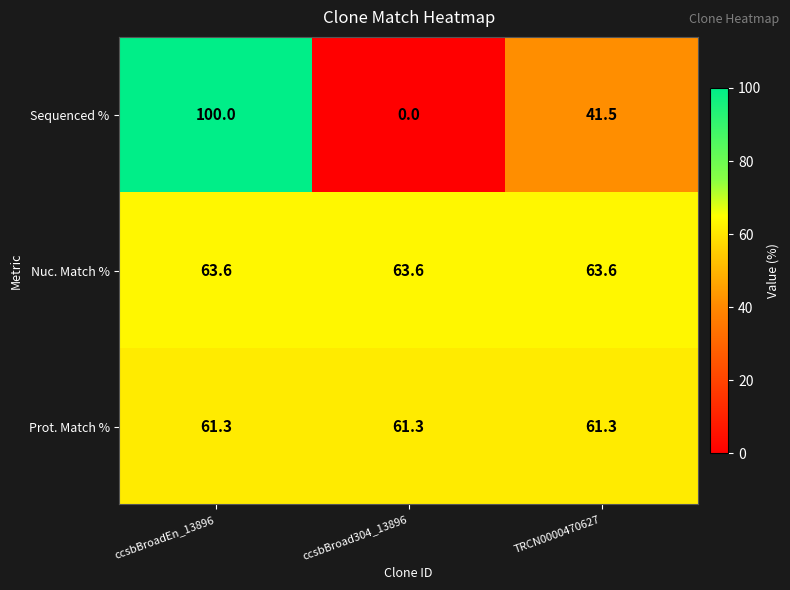

Rank the series at ccsbBroadEn_13896 from lowest to highest value.

Prot. Match %, Nuc. Match %, Sequenced %